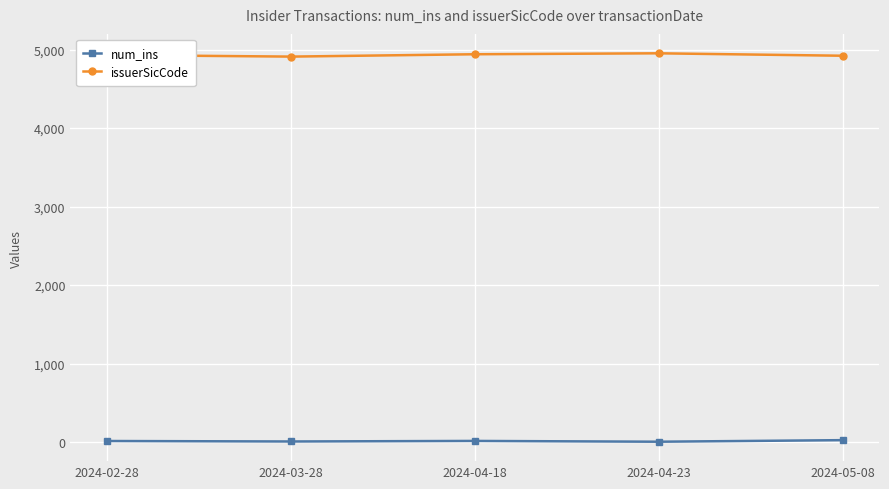

What is the label of the 4th point from the right?

2024-03-28